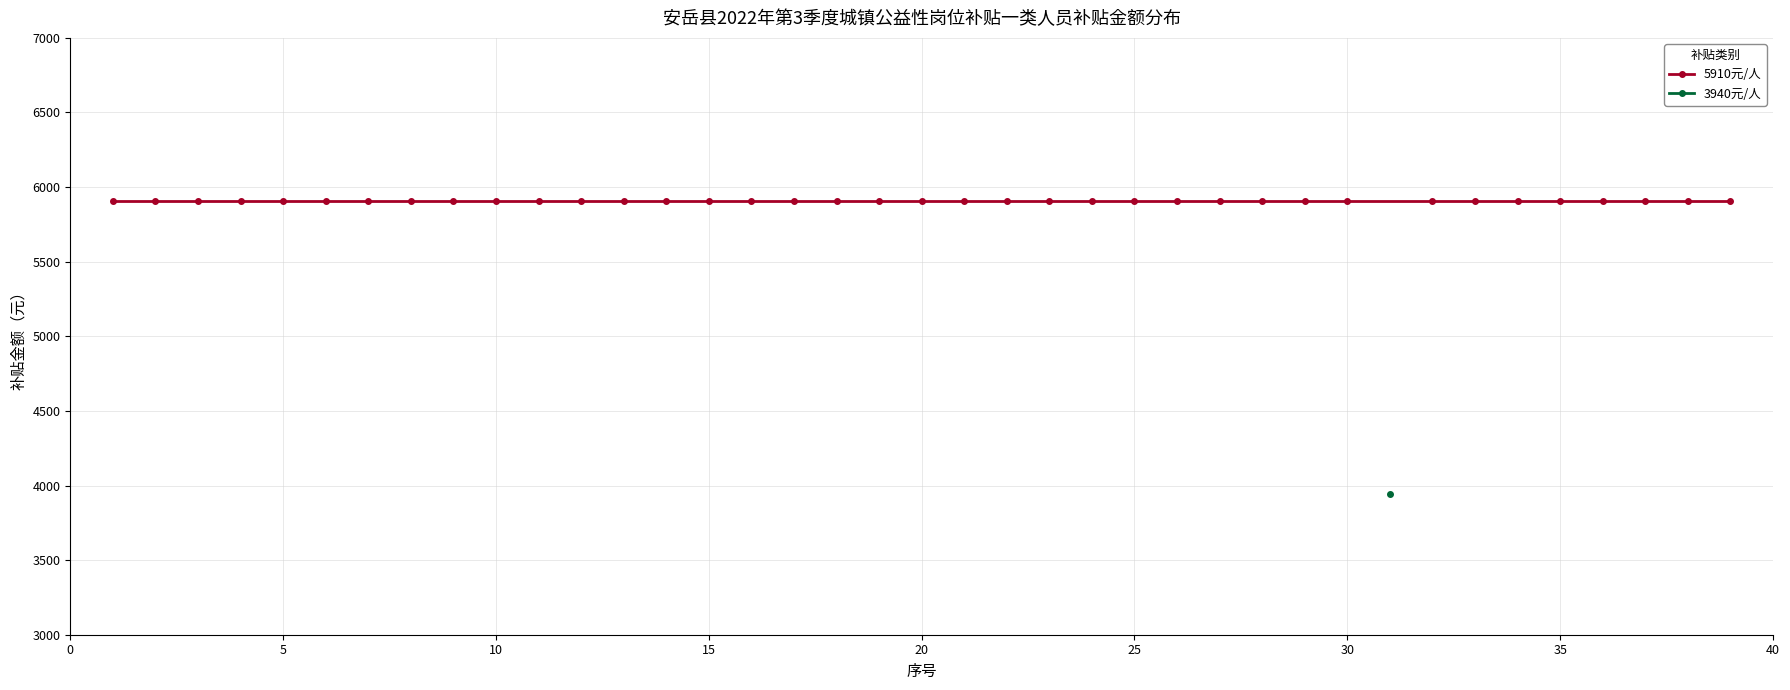

What are all the series names shown in the legend?

5910元/人, 3940元/人